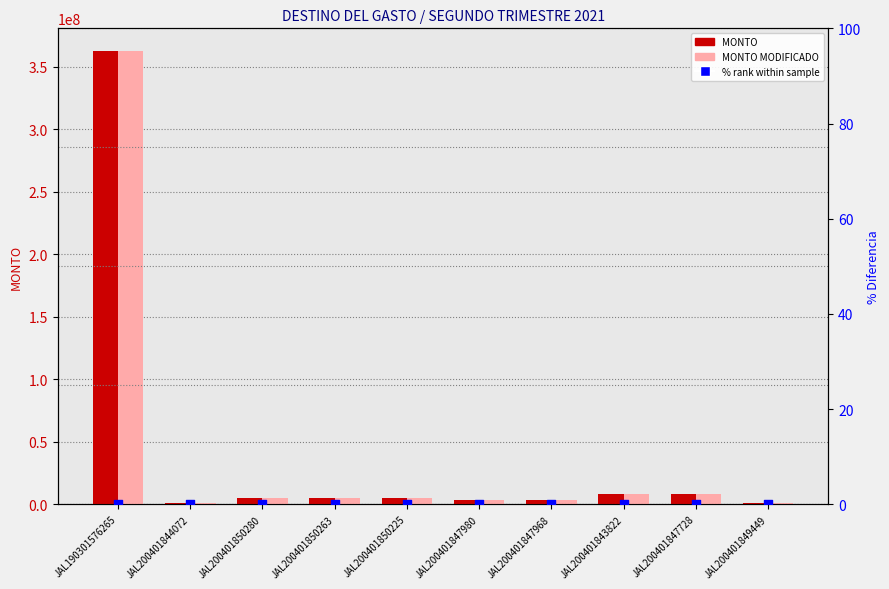

Which series has the largest Y range (max minus min)?

MONTO